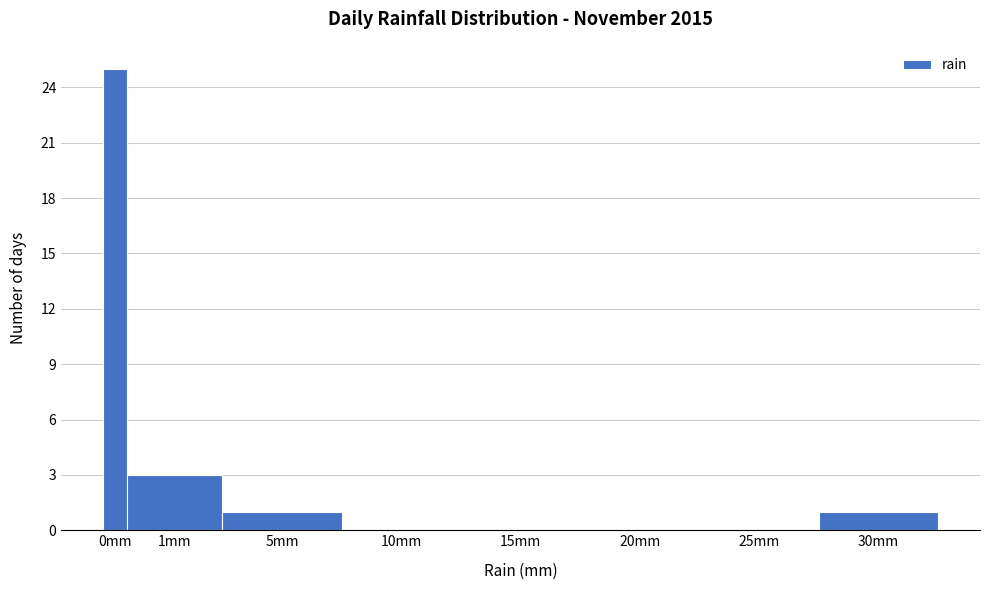

Reading left to right, transcribe all the data shown in this chart.

0mm=25	1mm=3	5mm=1	10mm=0	15mm=0	20mm=0	25mm=0	30mm=1